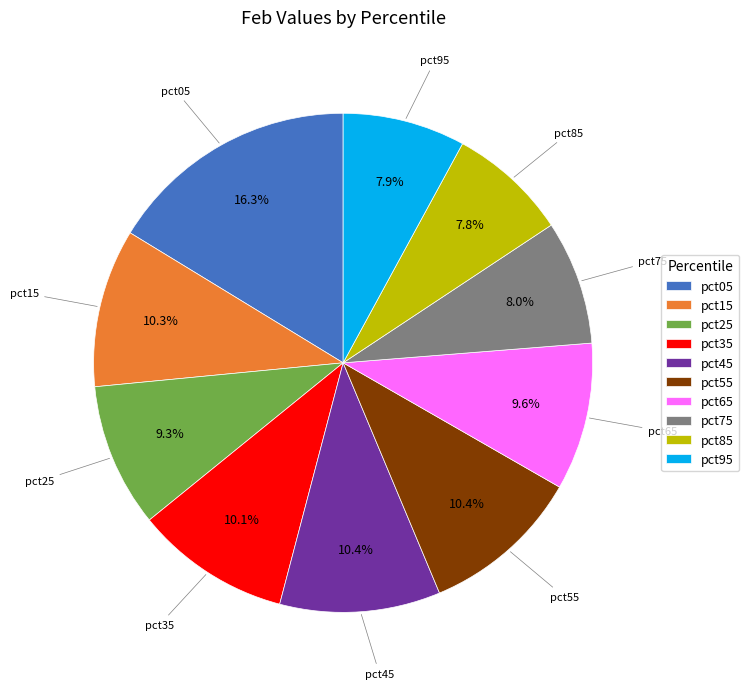

Does pct35 represent more than half of the total?

No